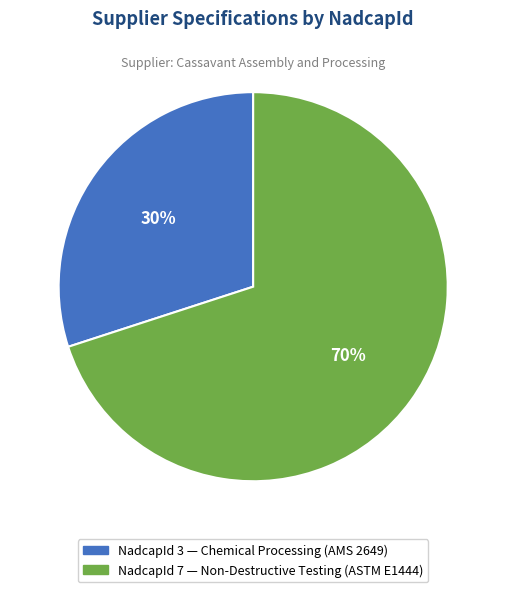

To the nearest percent, what is the difference between the largest and smallest slice percentages?

40%